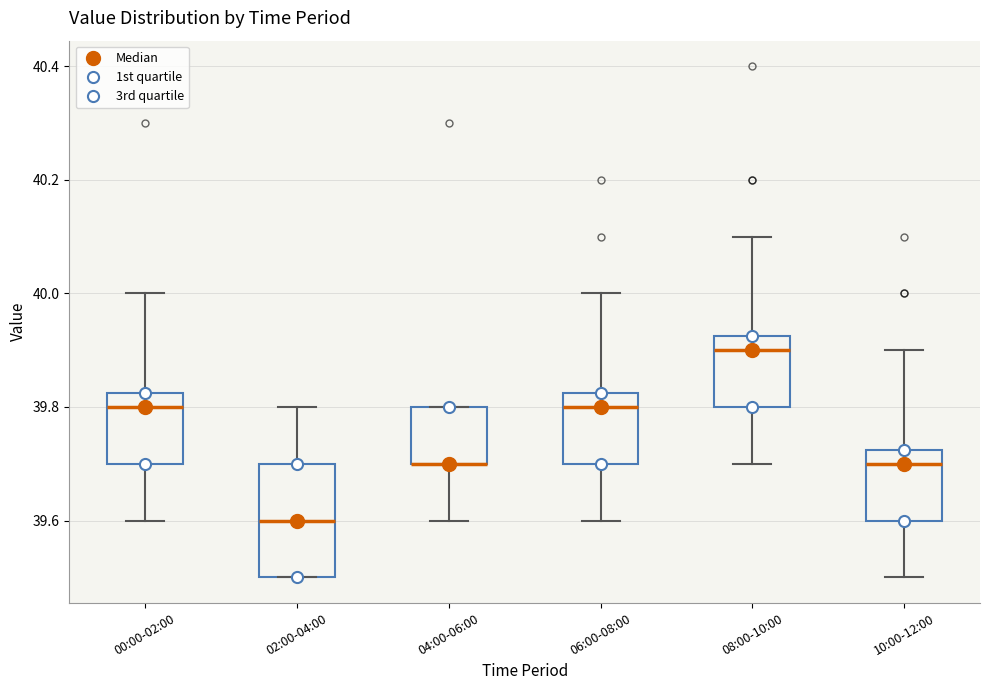

Reading left to right, transcribe this box plot: for each box, give where its median line is, the range the box spans, and where its two whiskers end, as read against the y-axis. The values are not printed on the chart, so give them approximately, as read against the axis.

00:00-02:00: median 39.80, box 39.70 to 39.82, whiskers 39.60 to 40.00
02:00-04:00: median 39.60, box 39.50 to 39.70, whiskers 39.50 to 39.80
04:00-06:00: median 39.70 (drawn on the box's lower edge), box 39.70 to 39.80, whiskers 39.60 to 39.80
06:00-08:00: median 39.80, box 39.70 to 39.82, whiskers 39.60 to 40.00
08:00-10:00: median 39.90, box 39.80 to 39.92, whiskers 39.70 to 40.10
10:00-12:00: median 39.70, box 39.60 to 39.72, whiskers 39.50 to 39.90